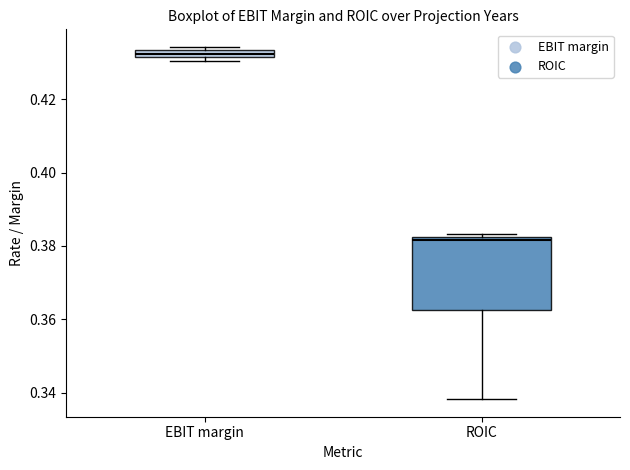

Where is the lower edge of the box for EBIT margin on the y-axis? The values are not printed on the chart, so give them approximately, as read against the axis.

0.432